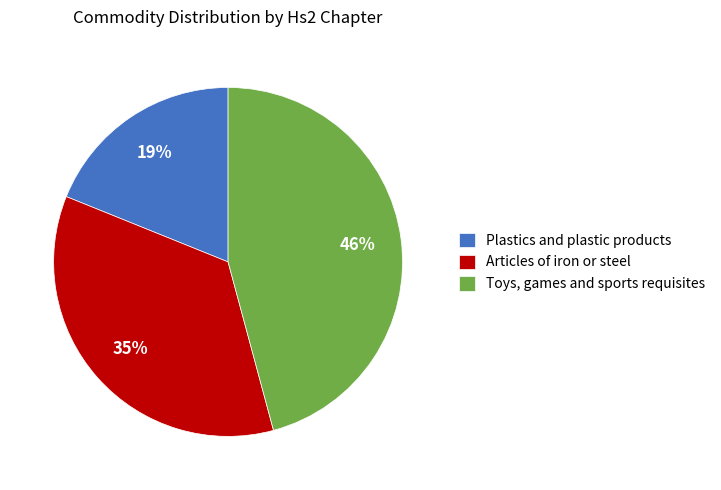

Combined, do Articles of iron or steel and Toys, games and sports requisites account for over 50%?

Yes